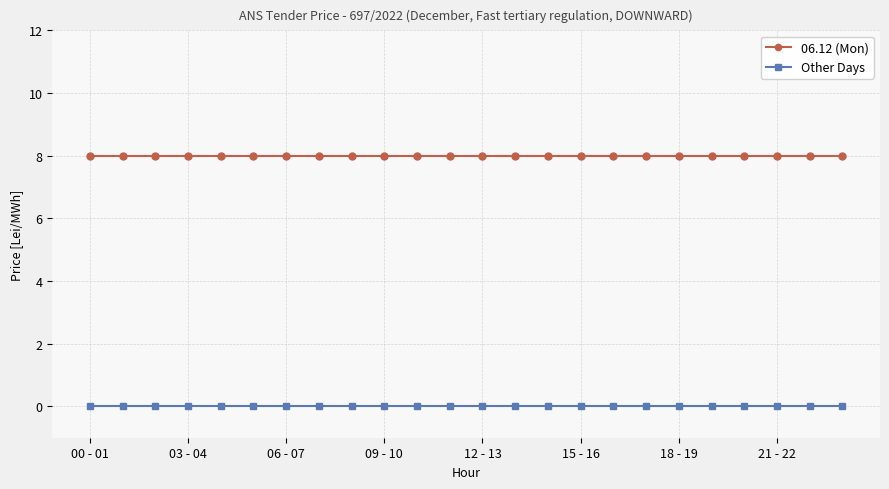

Is this an area chart (filled region under the line)?

No